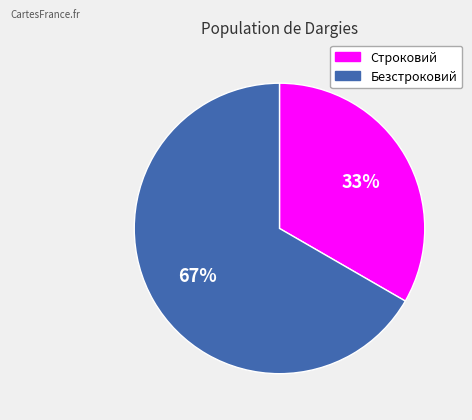

How many slices are in this pie chart?

2